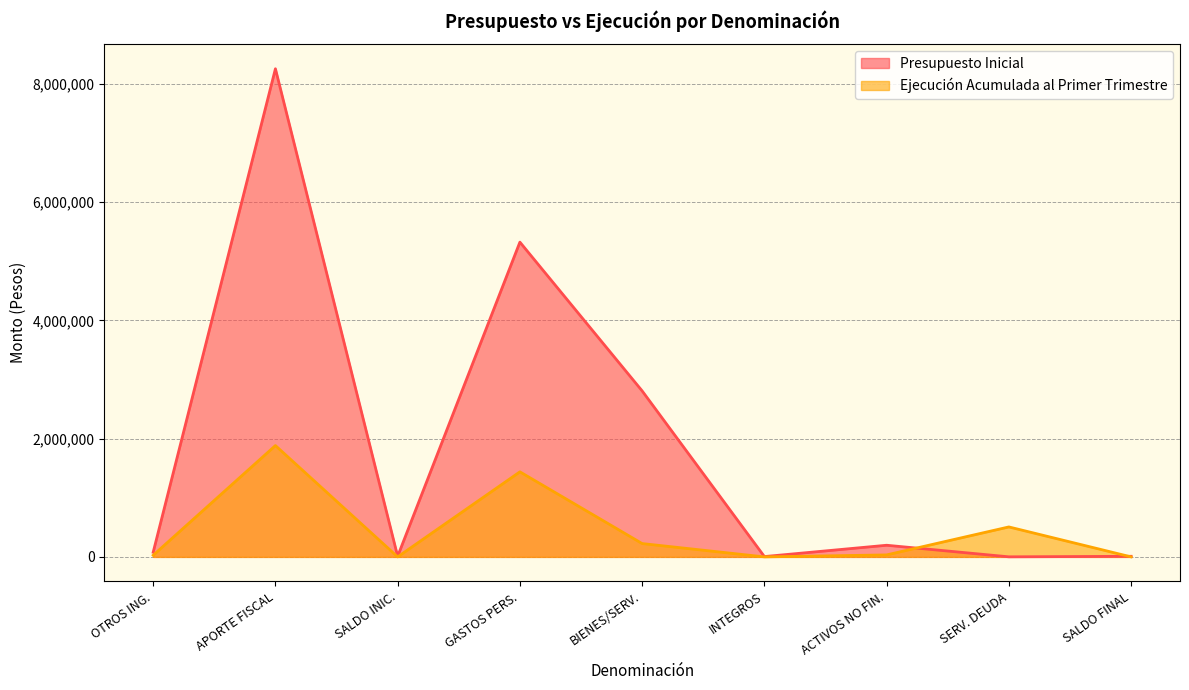

Is it true that Presupuesto Inicial equals 7521285 at GASTOS PERS.?

False